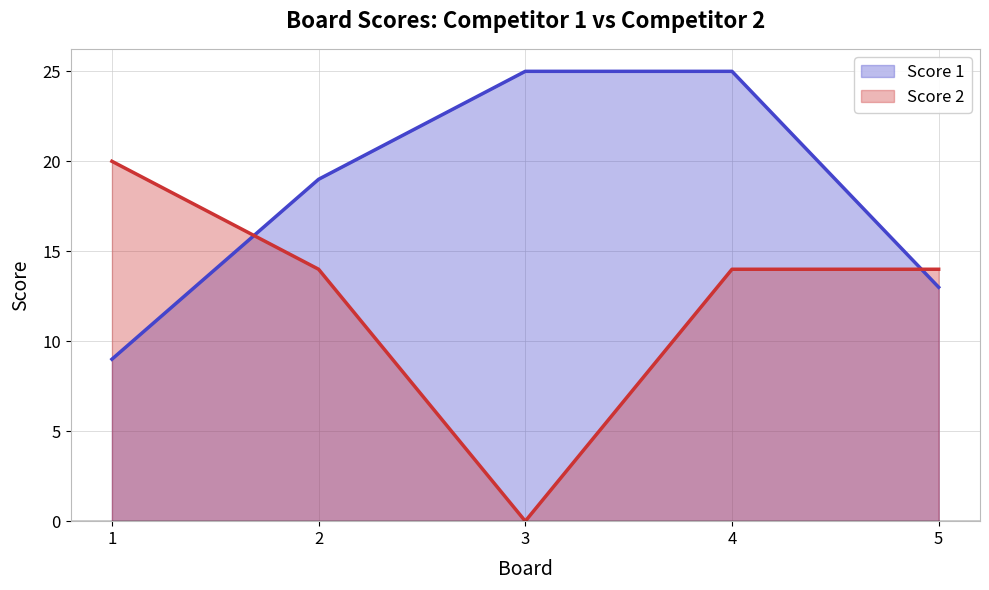

Is the value of Score 2 at 3 greater than the value of Score 1 at 4?

No